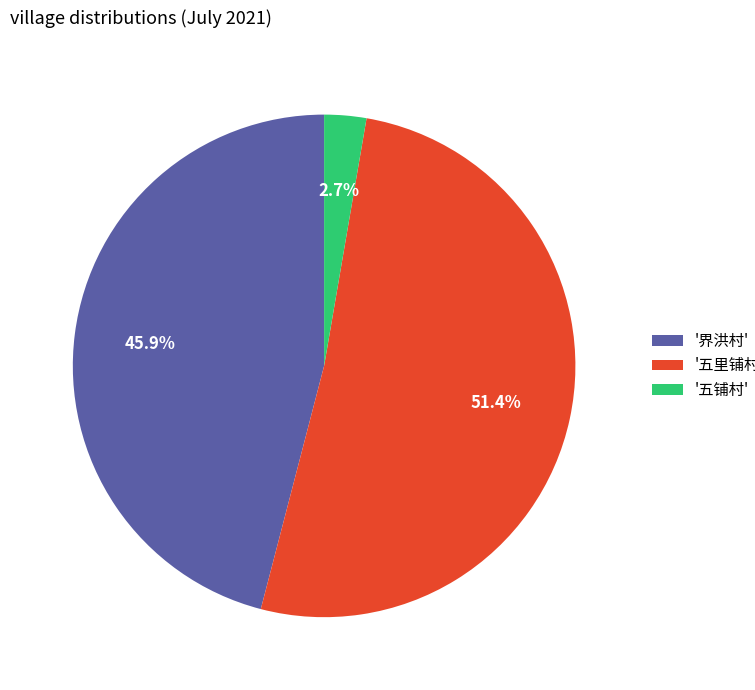

Approximately how many times larger is the value at '五里铺村' compared to '界洪村'?

1.1